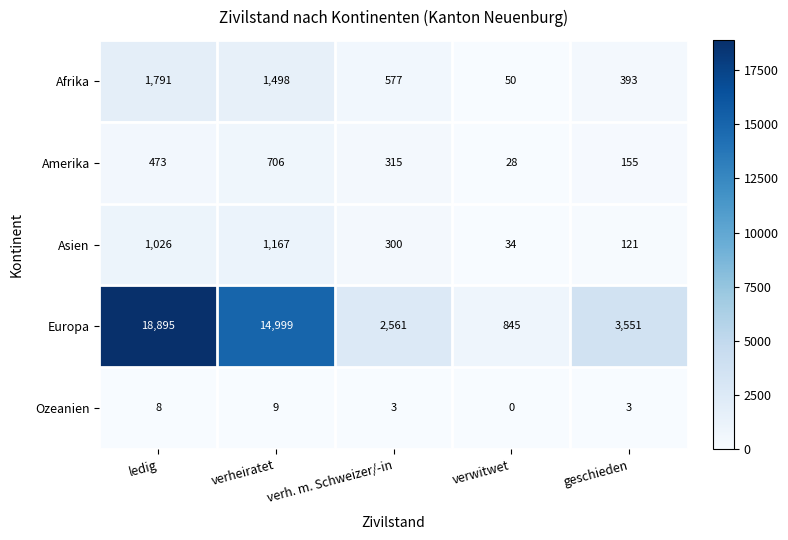

How many distinct data groups are displayed?

5